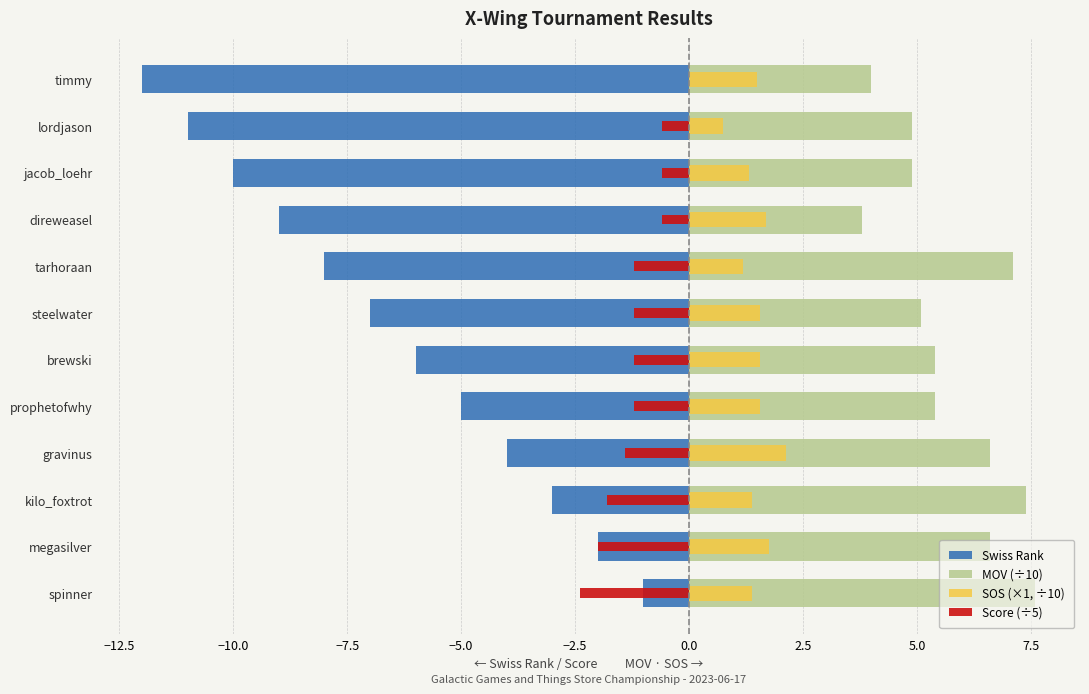

Is the value of MOV (÷10) at timmy greater than the value of Swiss Rank at timmy?

Yes